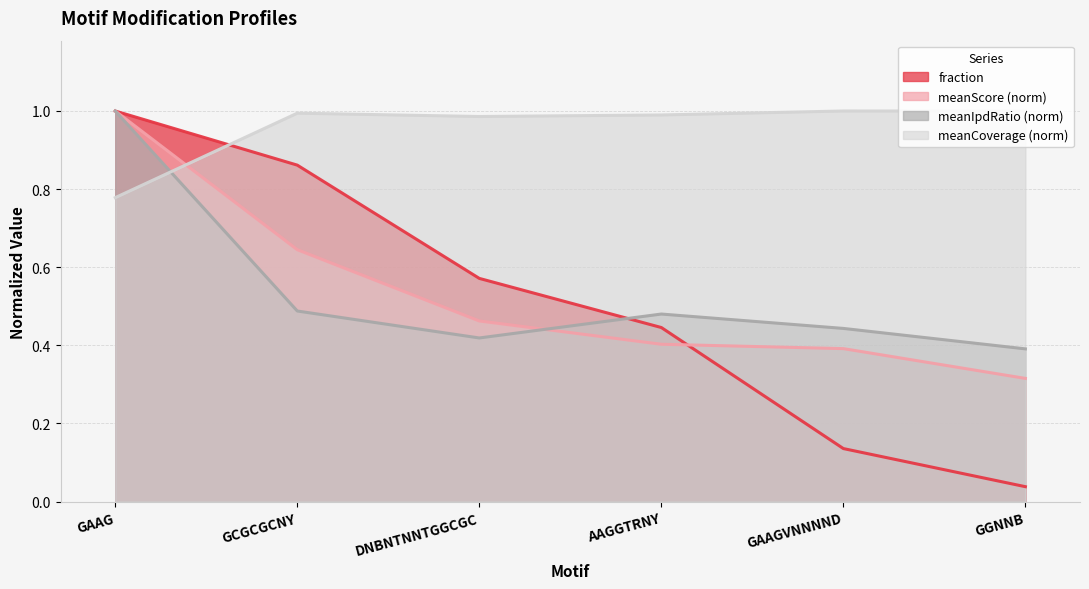

What is the maximum value shown in the chart?

1.0